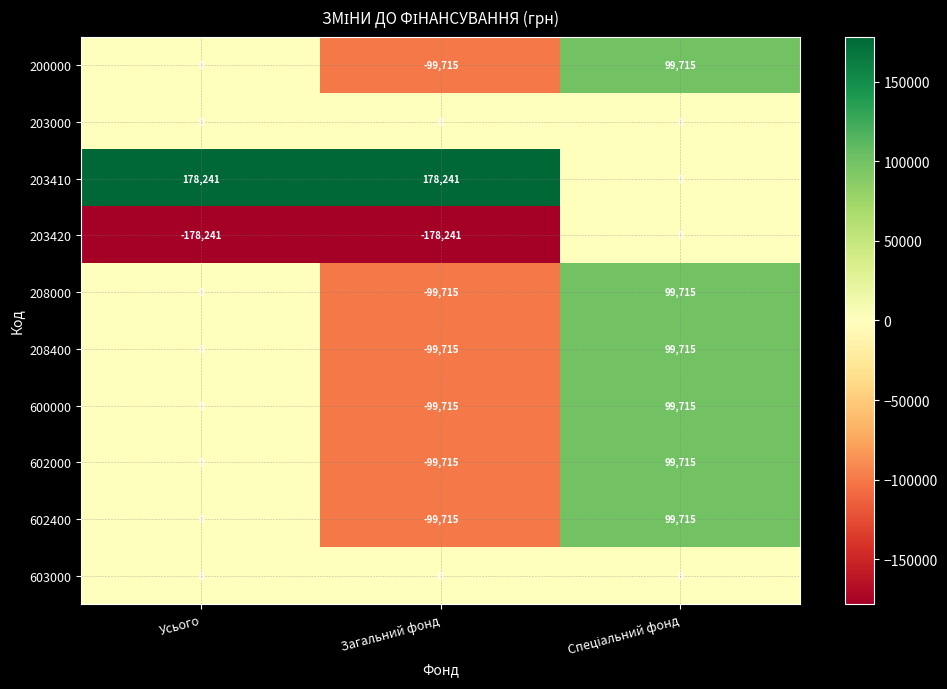

The 203000 series shows 0 at Загальний фонд. True or false?

True